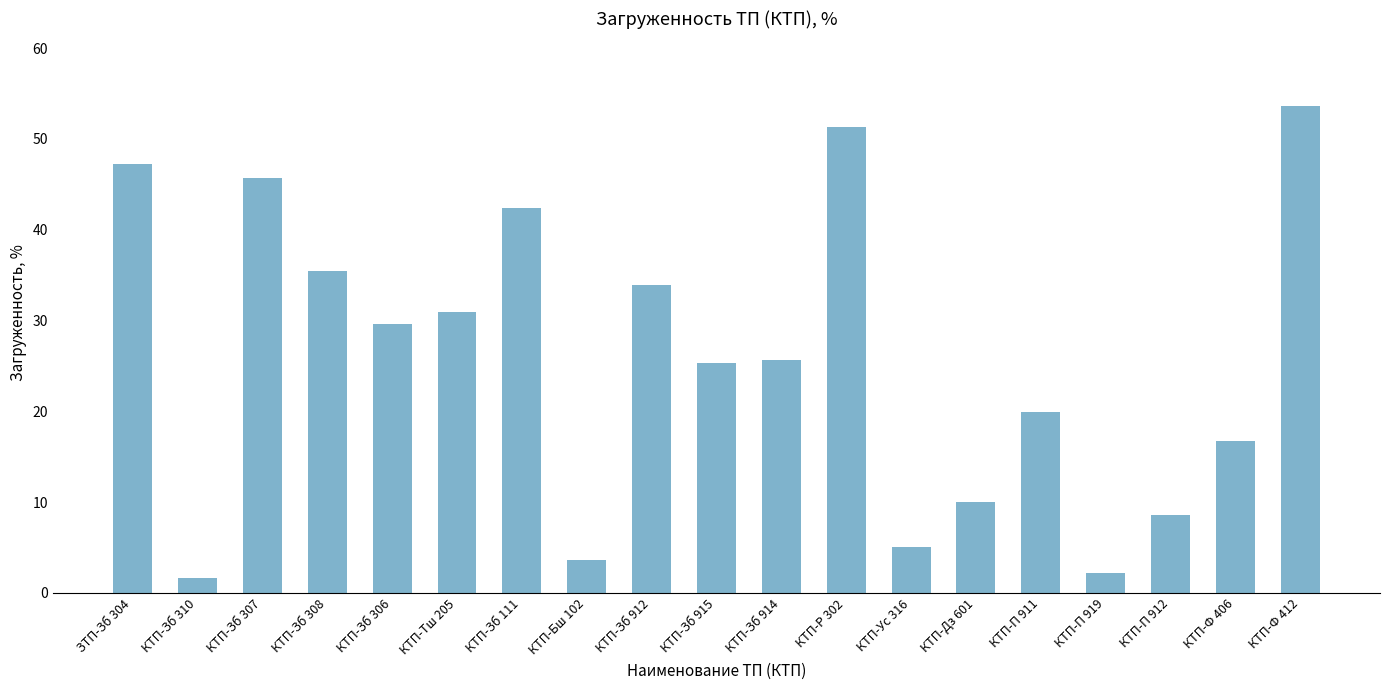

Reading right to left, extract all data points from this chart.

53.6	16.7	8.6	2.2	19.9	10.1	5.1	51.3	25.7	25.3	34.0	3.6	42.4	30.9	29.6	35.5	45.7	1.6	47.2